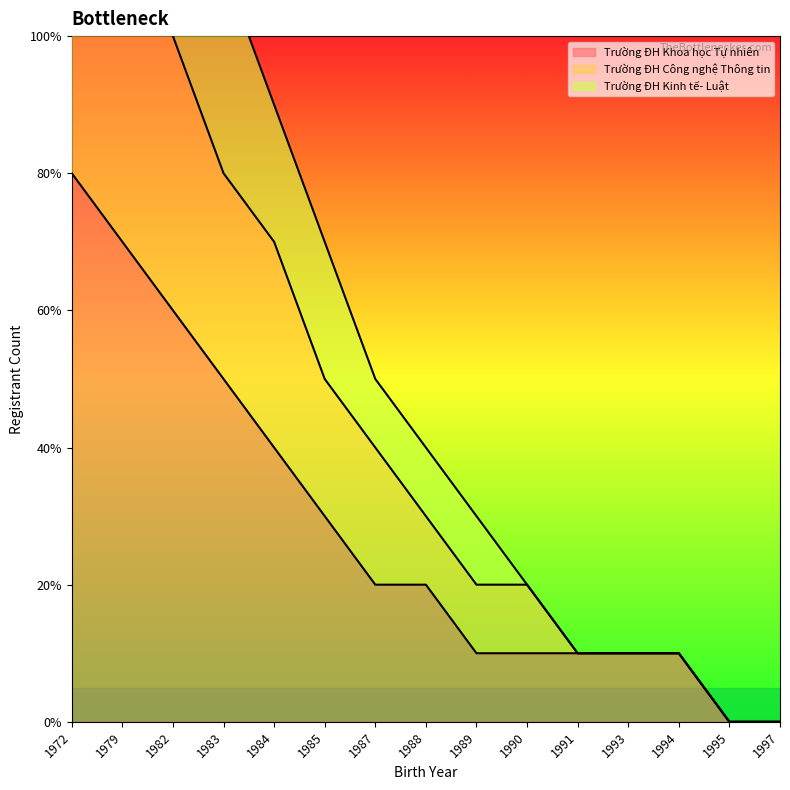

Rank the series at 1989 from lowest to highest value.

Trường ĐH Khoa học Tự nhiên, Trường ĐH Công nghệ Thông tin, Trường ĐH Kinh tế- Luật